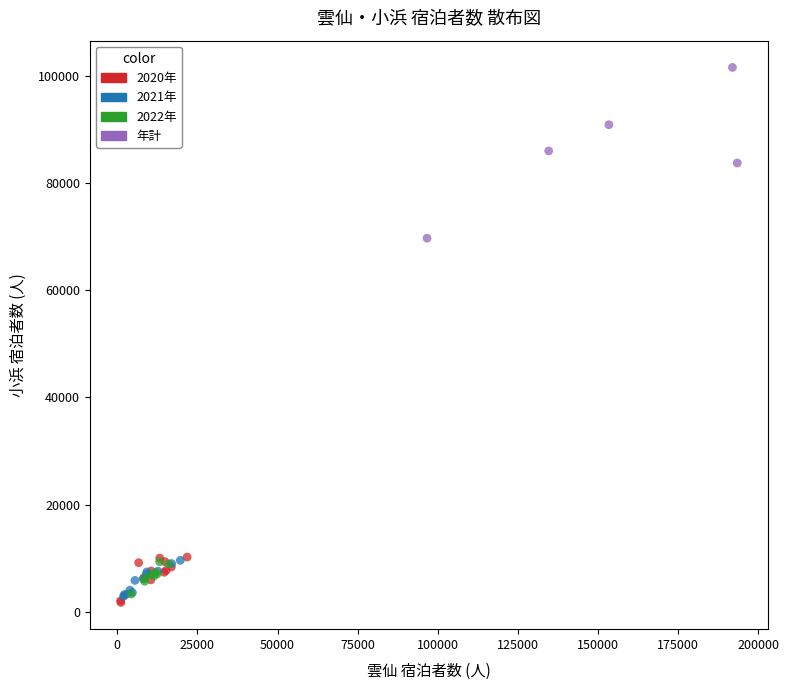

Which series contains the highest Y value?

年計